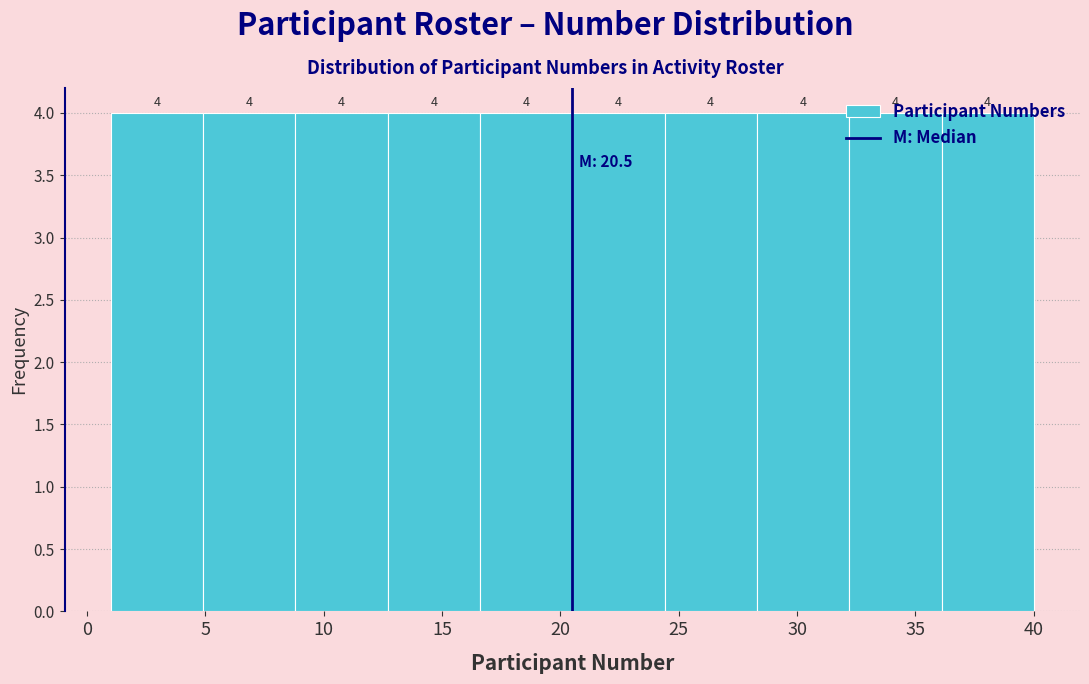

Reading left to right, transcribe this chart: for each bar, give the range it covers on the x-axis and its height. The bar edges are not printed on the chart, so give them approximately, as read against the axis.

1.0 to 4.9: 4
4.9 to 8.8: 4
8.8 to 12.7: 4
12.7 to 16.6: 4
16.6 to 20.5: 4
20.5 to 24.4: 4
24.4 to 28.3: 4
28.3 to 32.2: 4
32.2 to 36.1: 4
36.1 to 40.0: 4